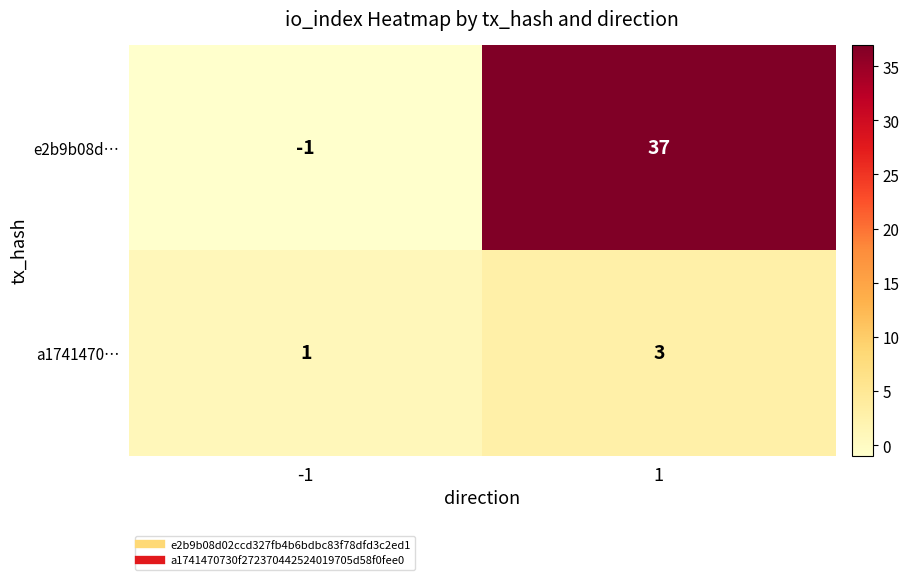

Rank the series at -1 from highest to lowest value.

a1741470…, e2b9b08d…